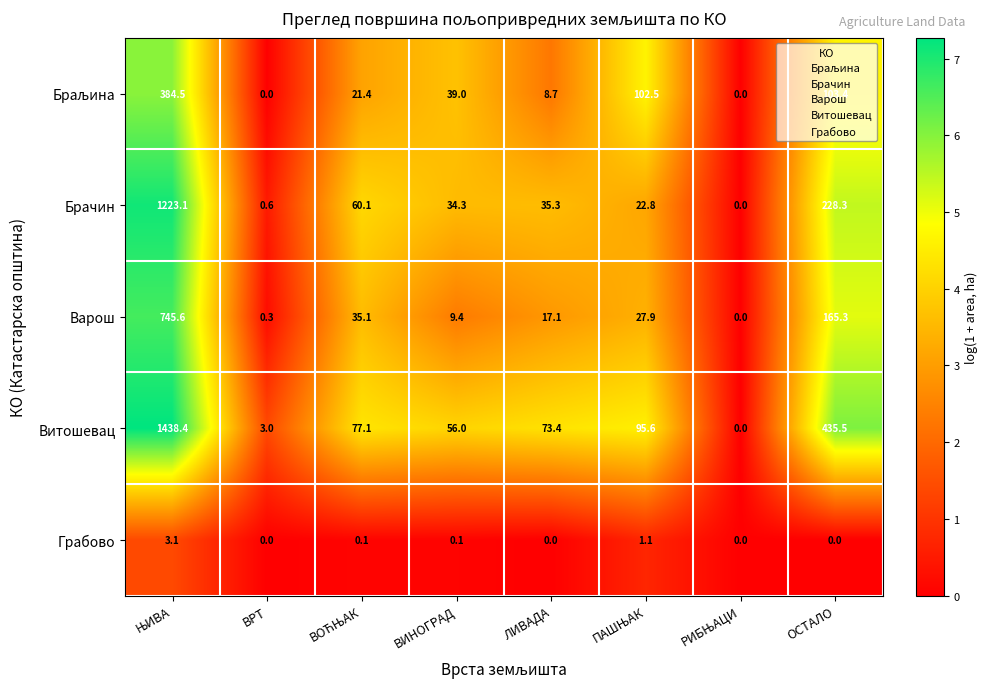

Which series has the largest total across all categories?

Витошевац